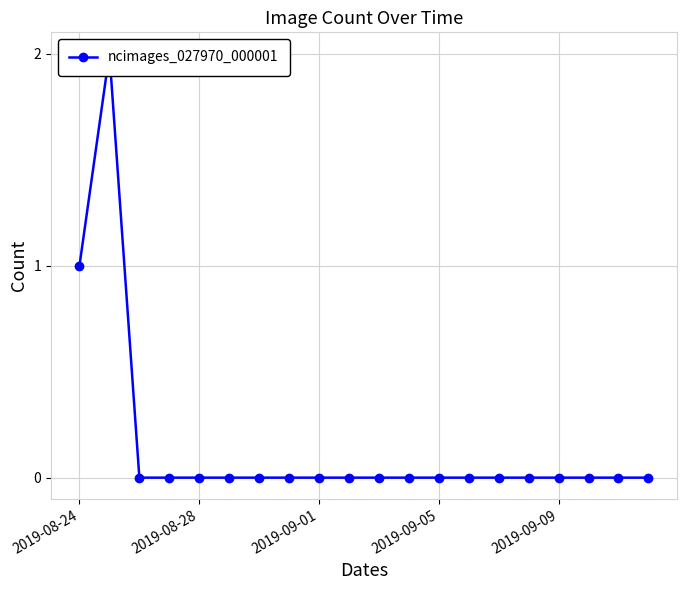

Is it true that the value at 6 is -1?

False